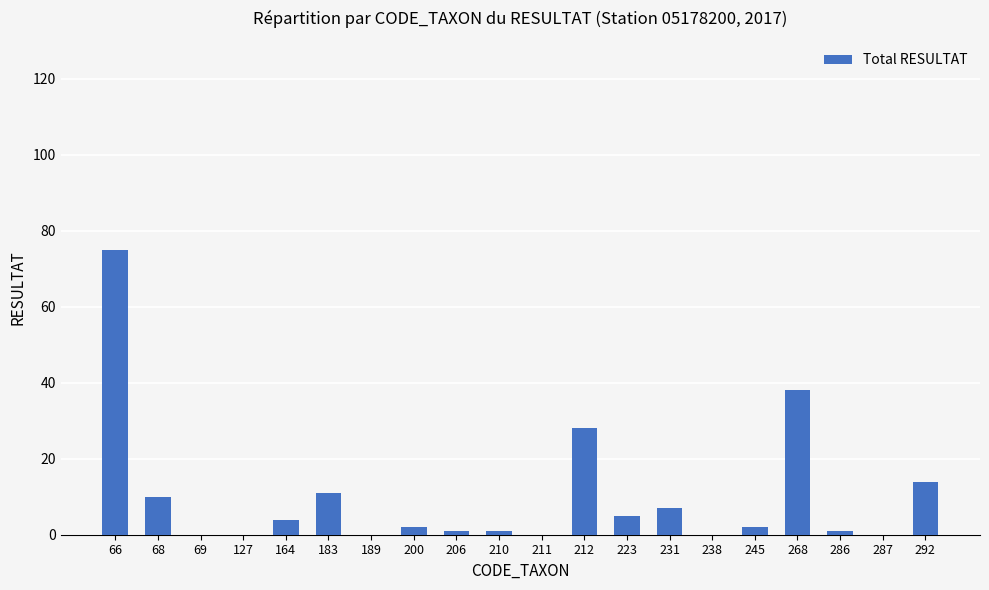

Are the bars horizontal?

No